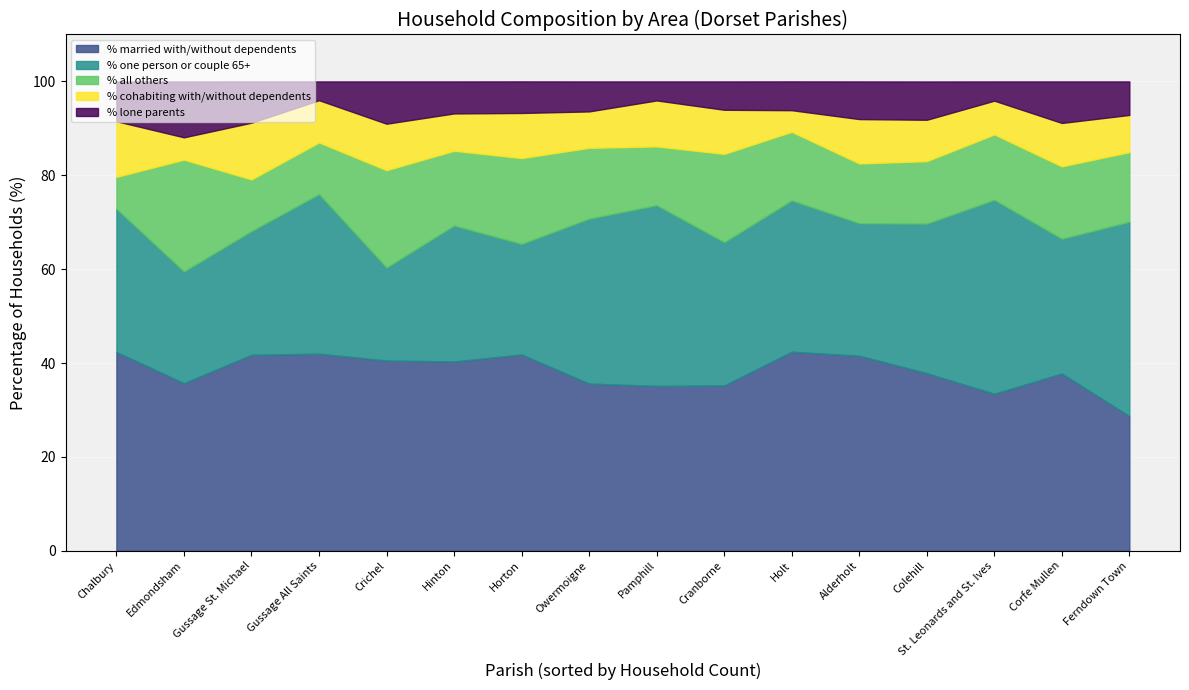

What are all the series names shown in the legend?

% married with/without dependents, % one person or couple 65+, % all others, % cohabiting with/without dependents, % lone parents